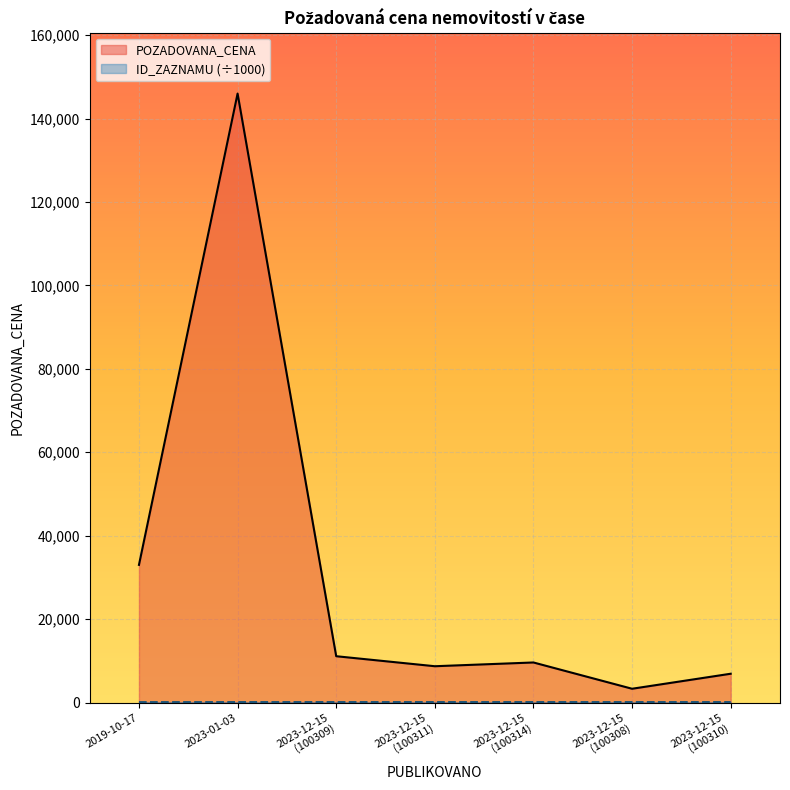

At which category is the sum across all series the highest?

2023-01-03